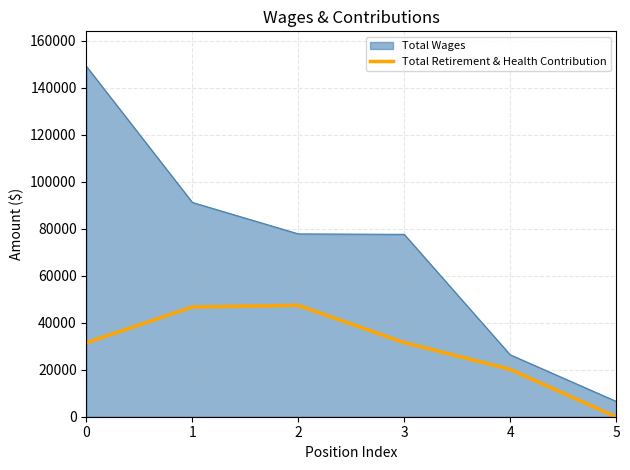

List the series in order of their peak value, highest first.

Total Wages, Total Retirement & Health Contribution